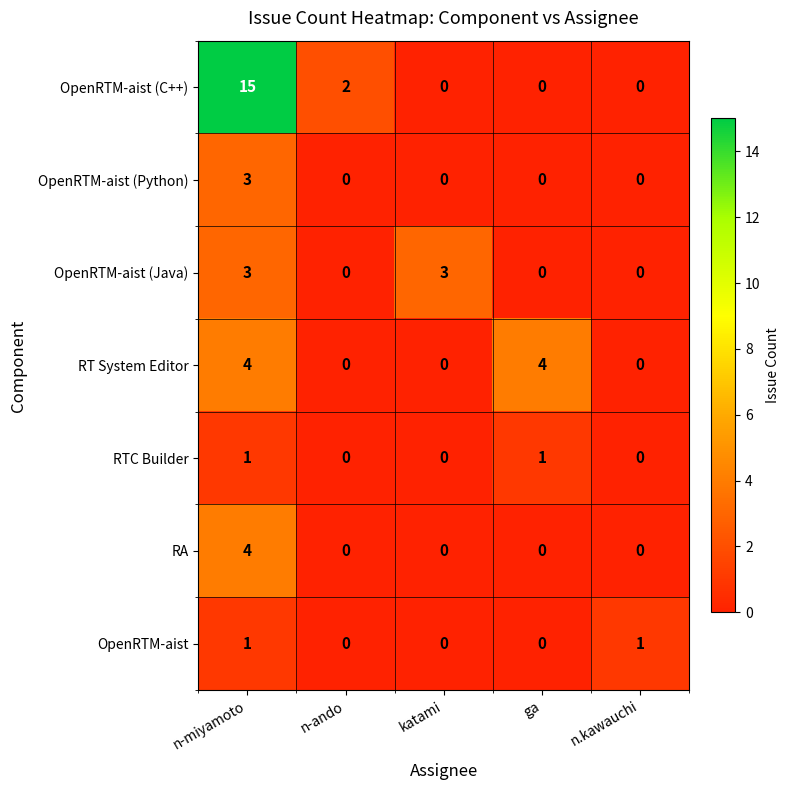

At which category is the sum across all series the highest?

n-miyamoto